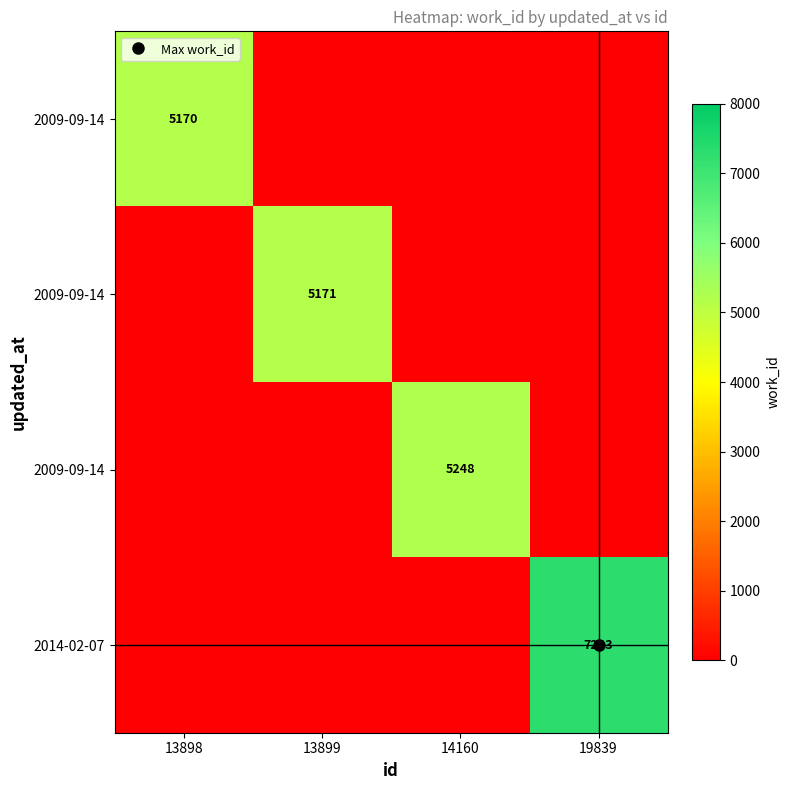

Which label corresponds to the smallest value in the chart?

13899